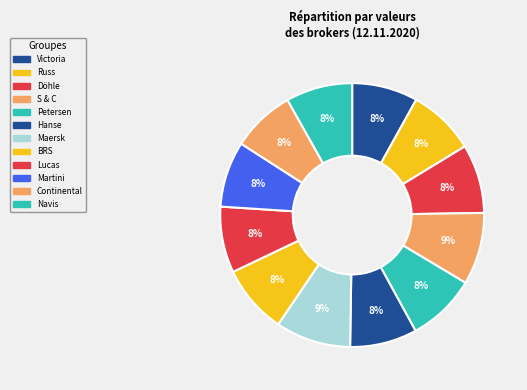

What is the change in value from Victoria to Continental?

-400